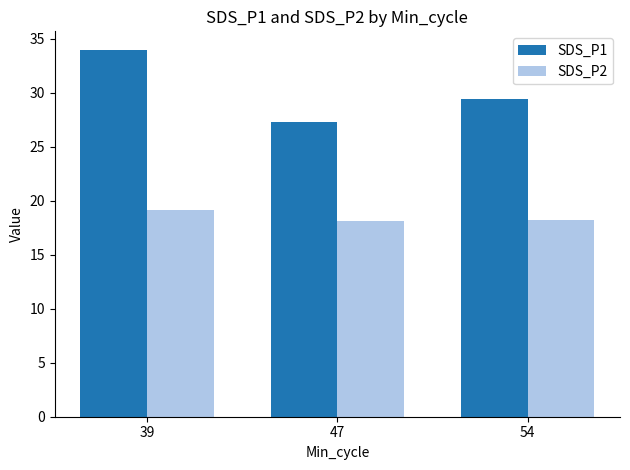

Is the value of SDS_P1 at 39 greater than the value of SDS_P2 at 39?

Yes